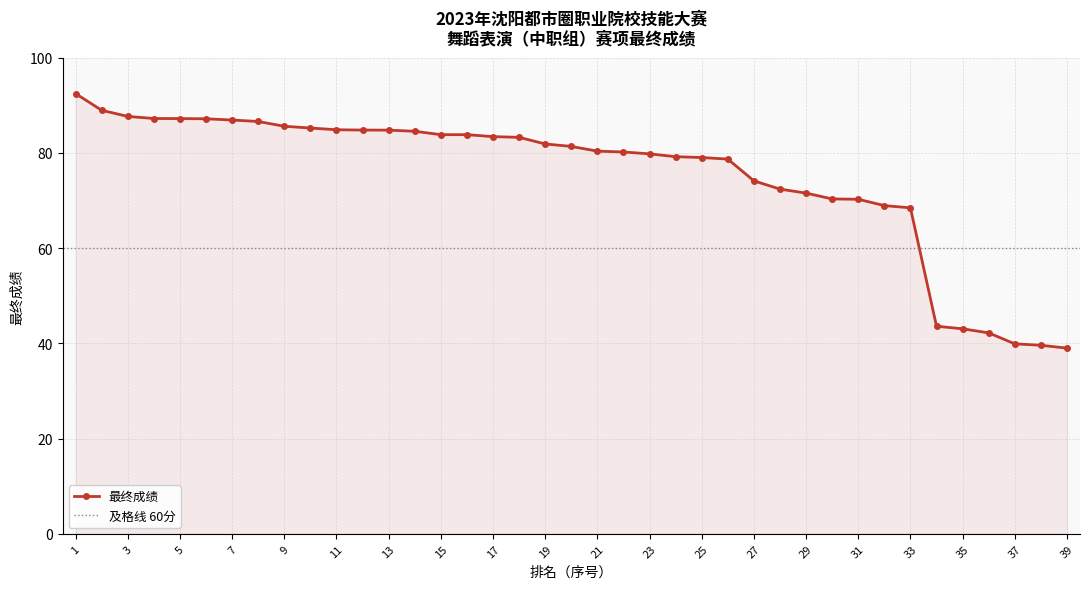

How many data points does each series have?

39